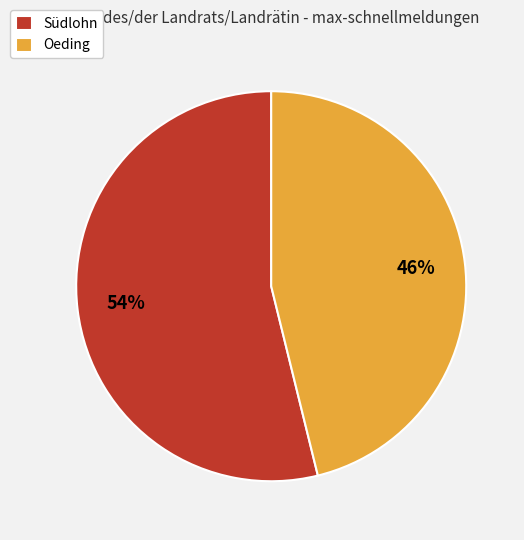

Rank the categories by value from lowest to highest.

Oeding, Südlohn